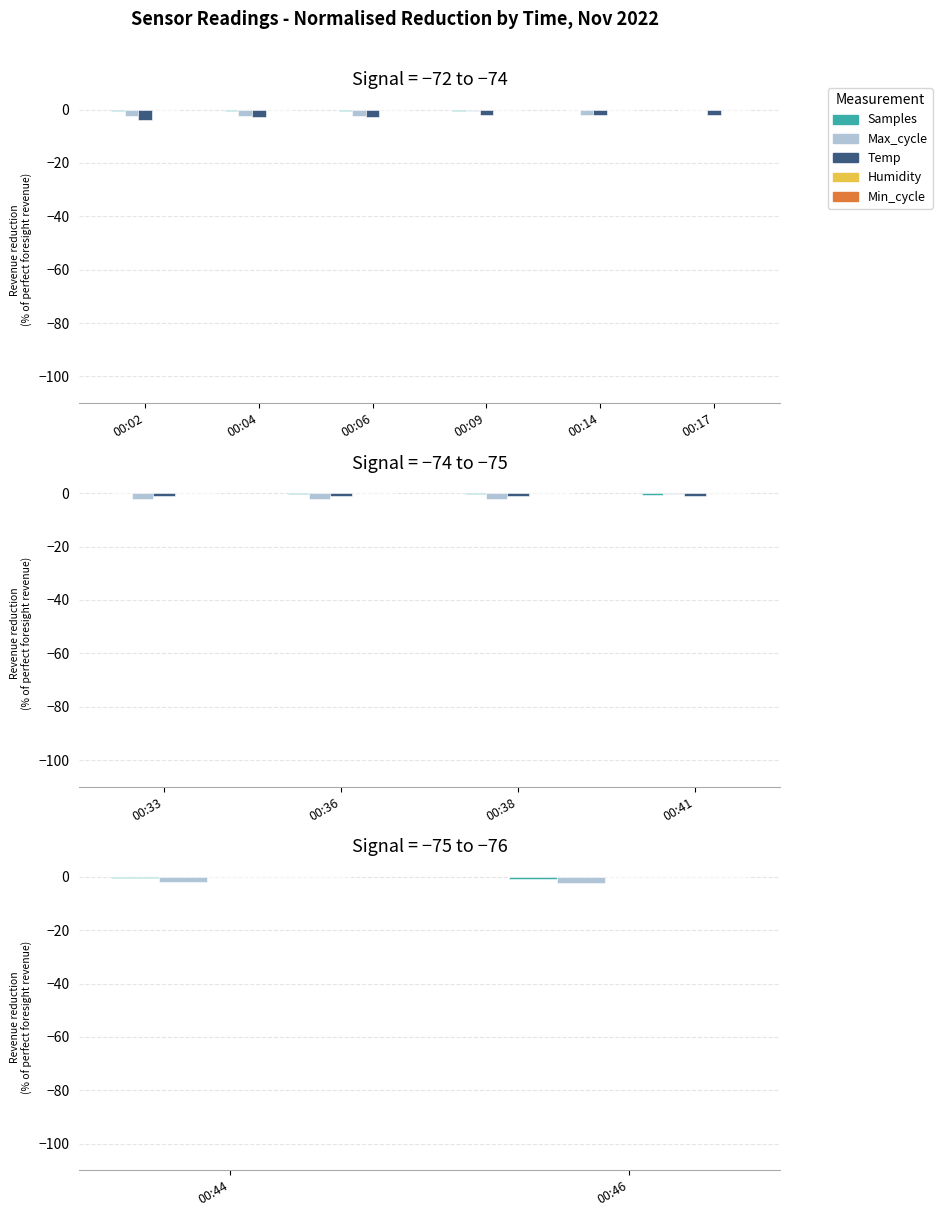

Is the value of Humidity at 00:46 greater than the value of Samples at 00:44?

Yes